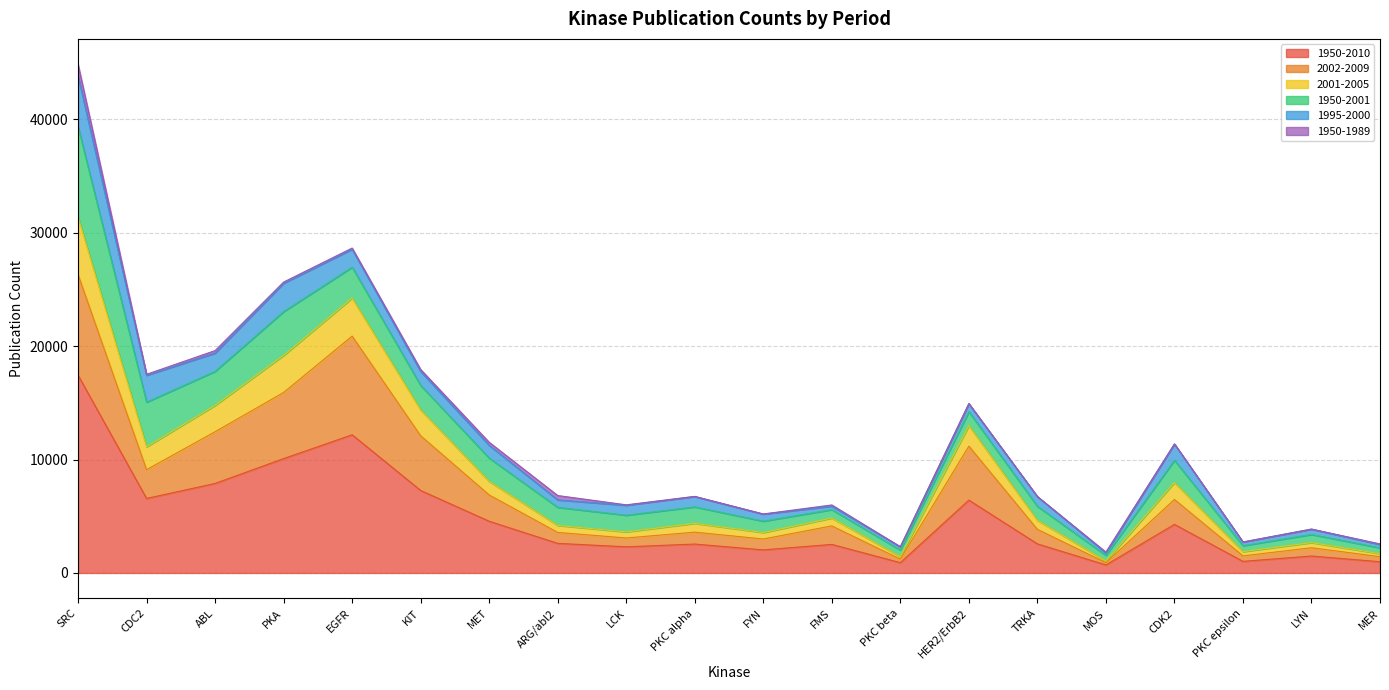

Rank the categories by 1950-2010 value from lowest to highest.

MOS, PKC beta, MER, PKC epsilon, LYN, FYN, LCK, FMS, PKC alpha, TRKA, ARG/abl2, CDK2, MET, HER2/ErbB2, CDC2, KIT, ABL, PKA, EGFR, SRC